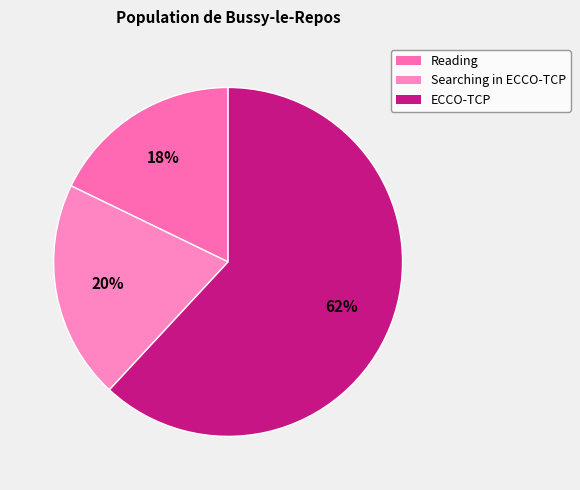

How many slices are in this pie chart?

3